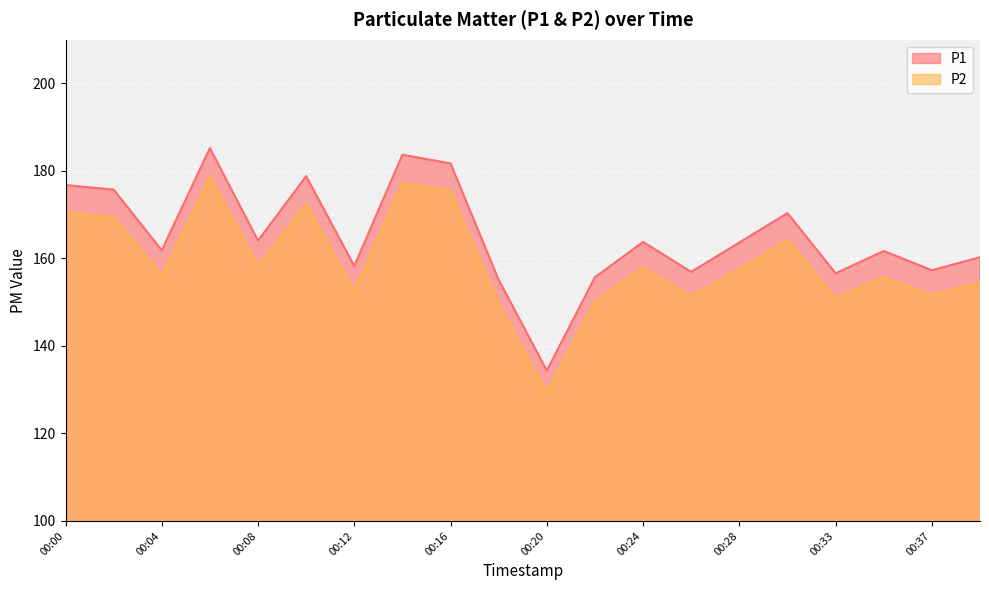

What is the difference between the maximum and minimum values in the P2 series?

49.2